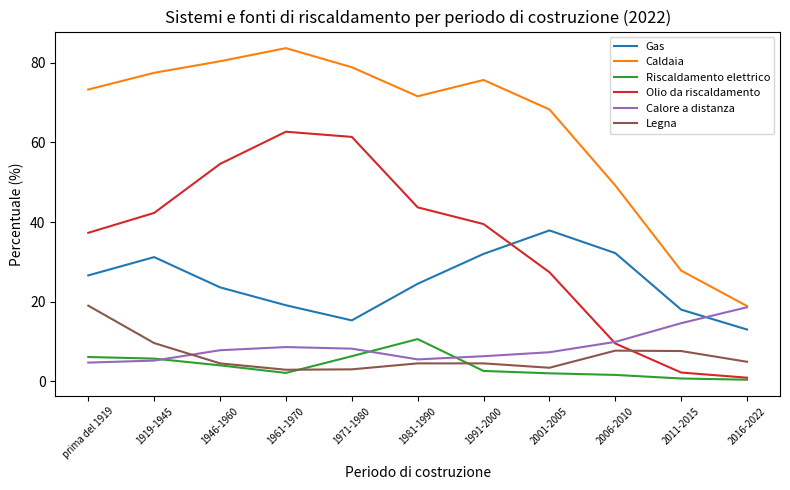

The value of Caldaia at 1919-1945 is 77.5. True or false?

True